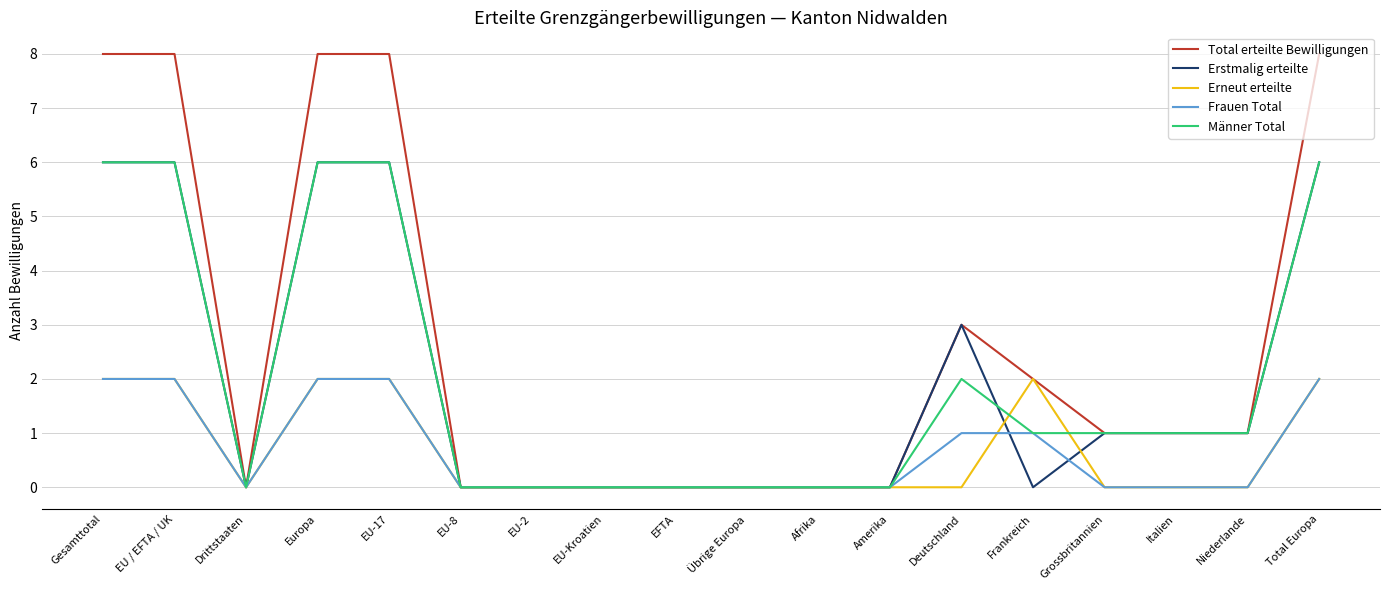

Is the value of Frauen Total at Italien greater than the value of Erstmalig erteilte at Gesamttotal?

No